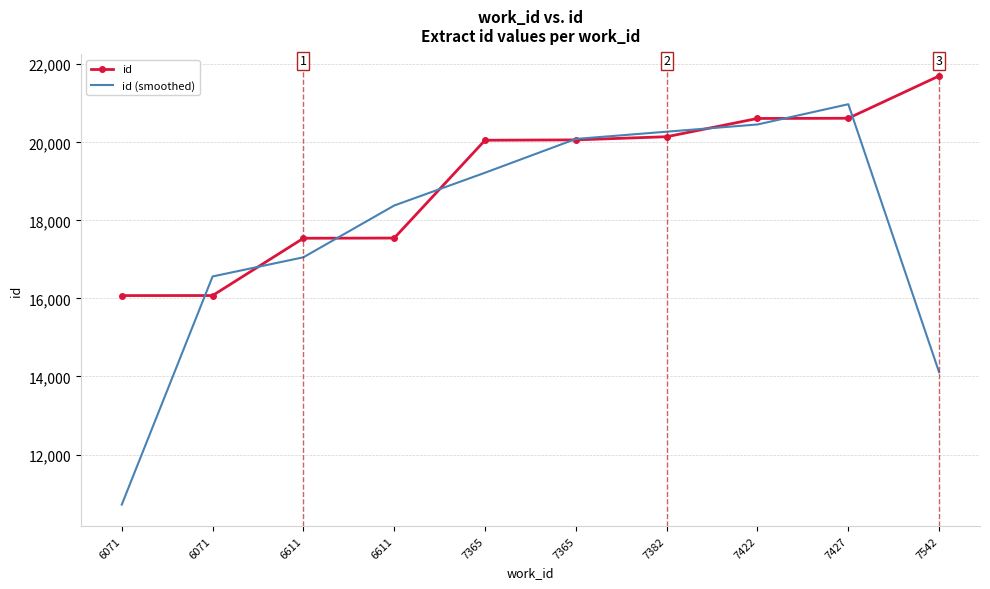

Reading left to right, what are all the values shown in this chart?

id: 16073.0	16074.0	17542.0	17547.0	20054.0	20063.0	20144.0	20612.0	20617.0	21702.0
id (smoothed): 10715.7	16563.0	17054.3	18381.0	19221.3	20087.0	20273.0	20457.7	20977.0	14106.3